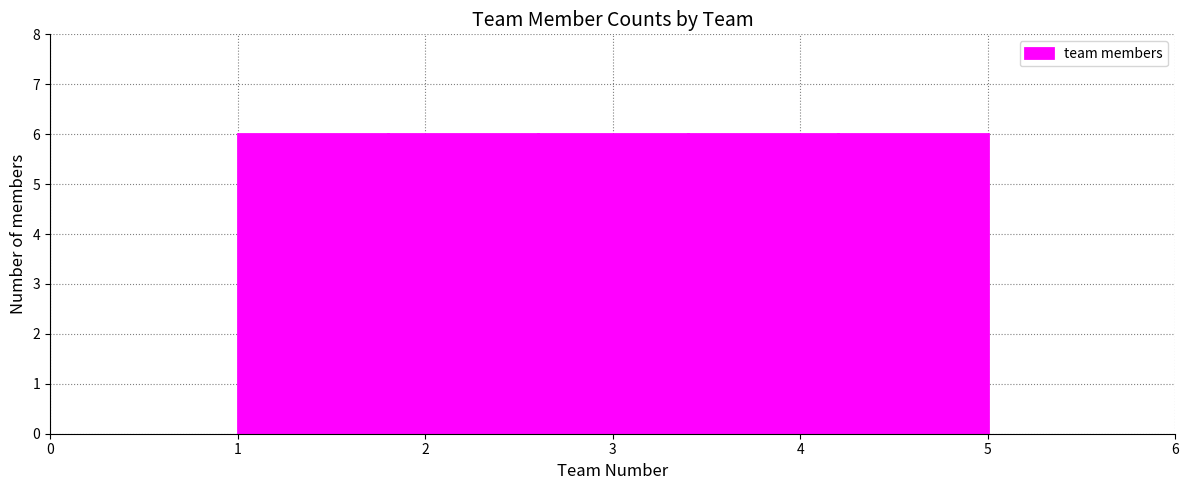

Reading left to right, list every bar in this chart as the range it spans on the x-axis followed by its height. The values are not printed on the chart, so give them approximately, as read against the axis.

1.0 to 1.8: 6
1.8 to 2.6: 6
2.6 to 3.4: 6
3.4 to 4.2: 6
4.2 to 5.0: 6